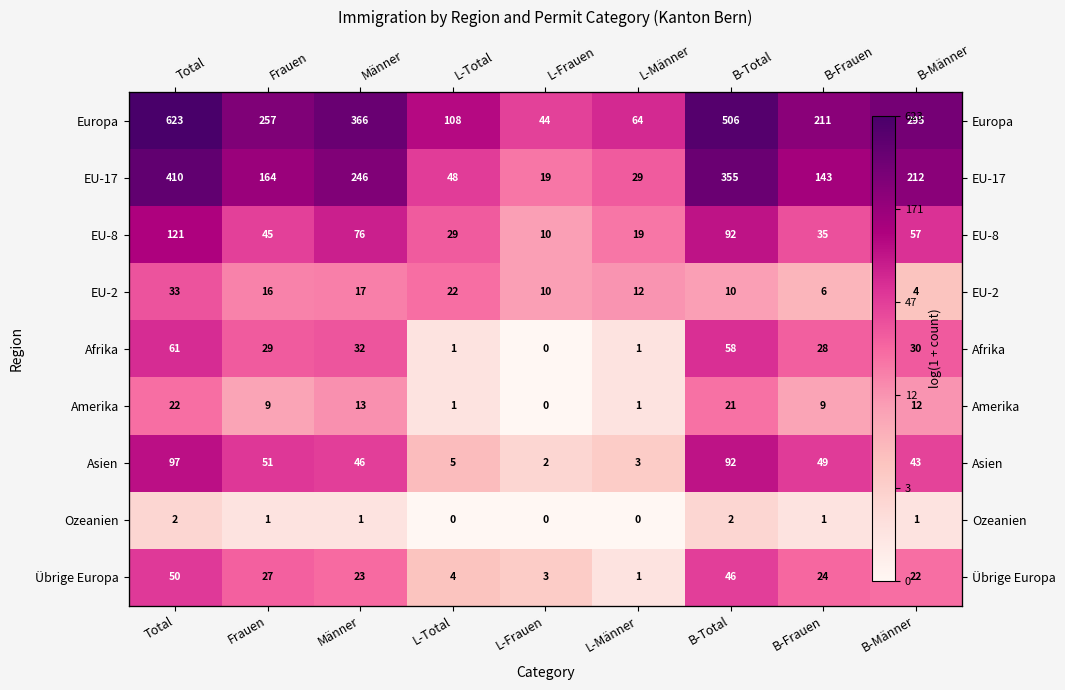

What is the difference between the highest and lowest values at Frauen?

4.9